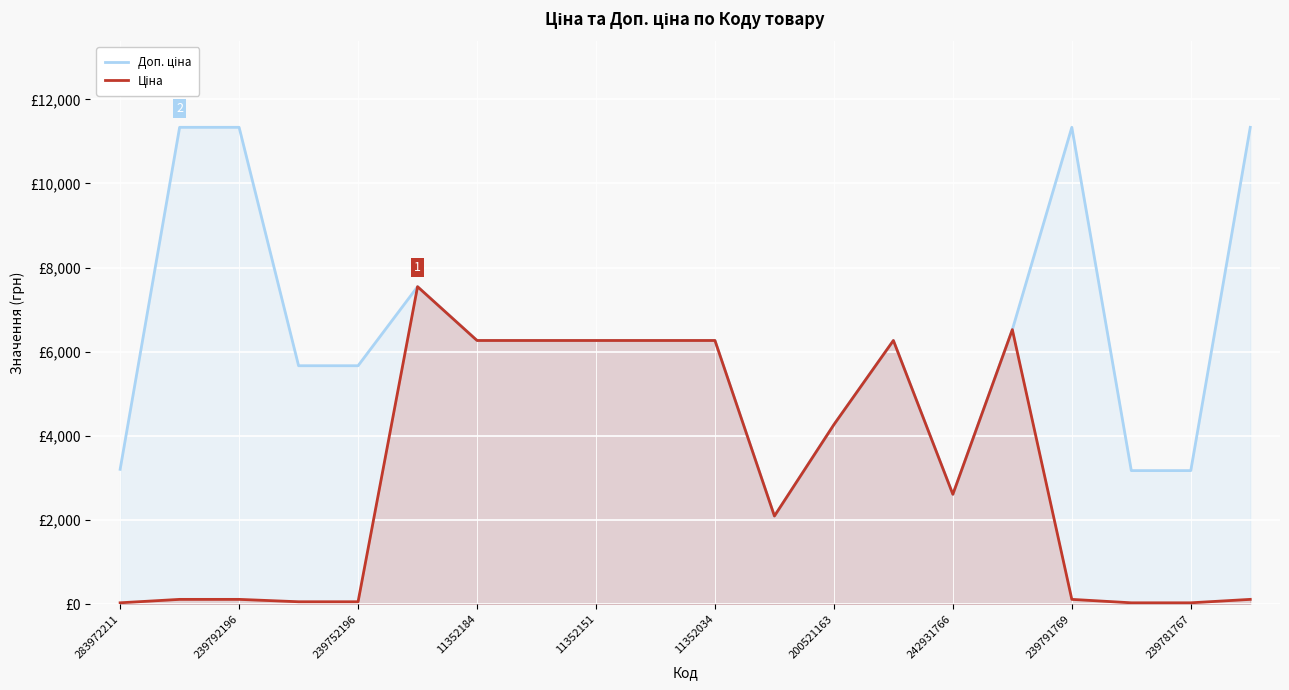

Does the chart display data point markers on the line(s)?

No